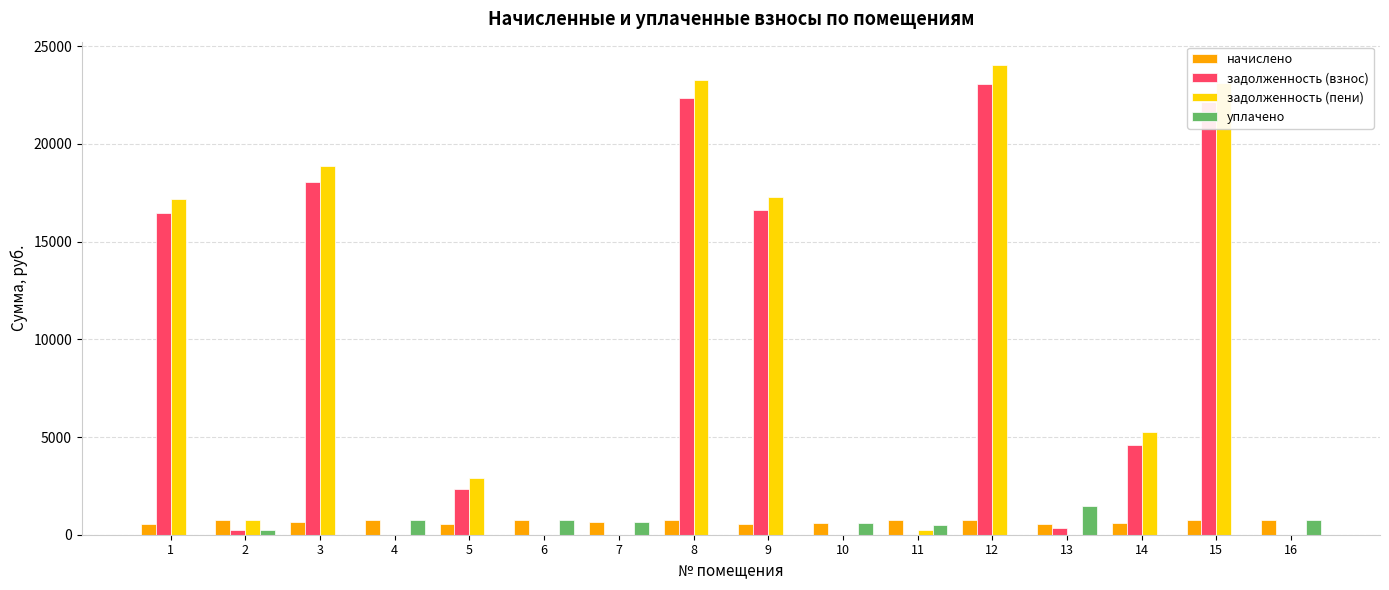

What is the sum of all задолженность (пени) values?

132966.2